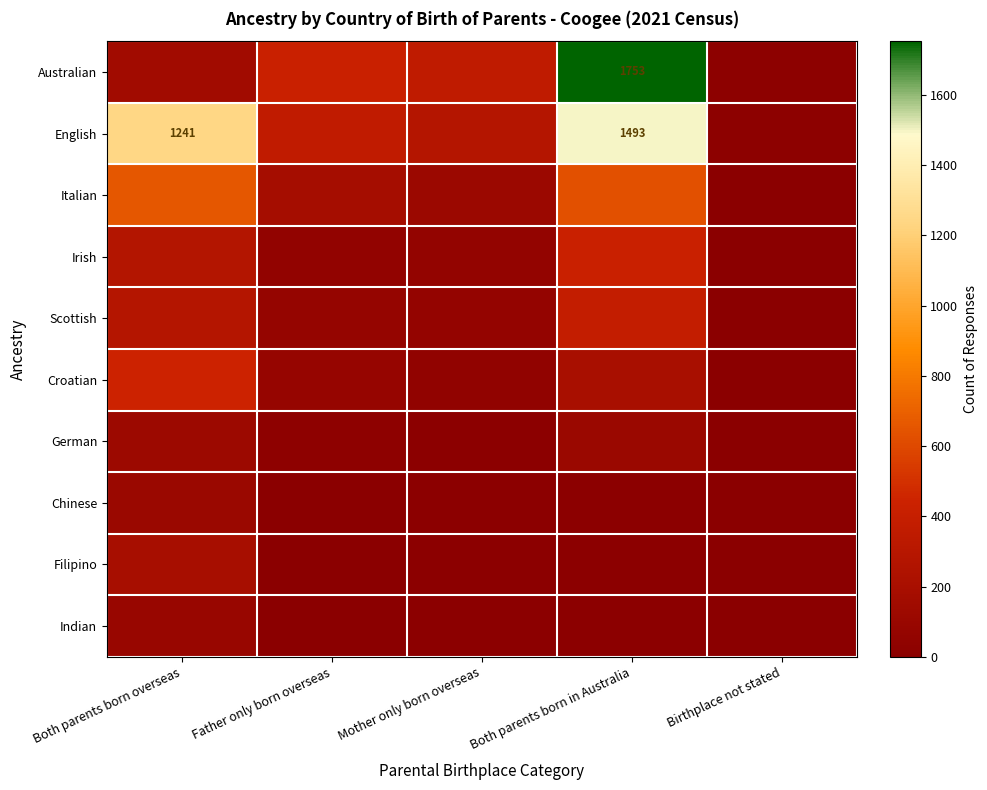

Between Mother only born overseas and Birthplace not stated, which is larger?

Mother only born overseas